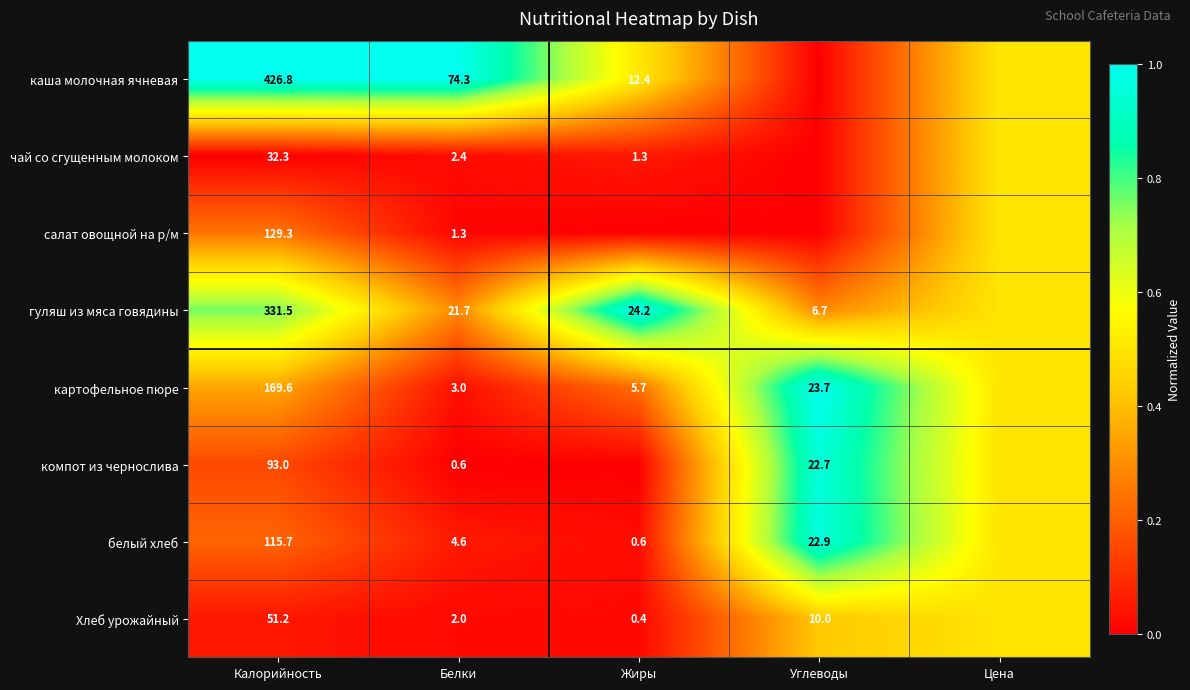

What is the total value across all series at Калорийность?

1349.4